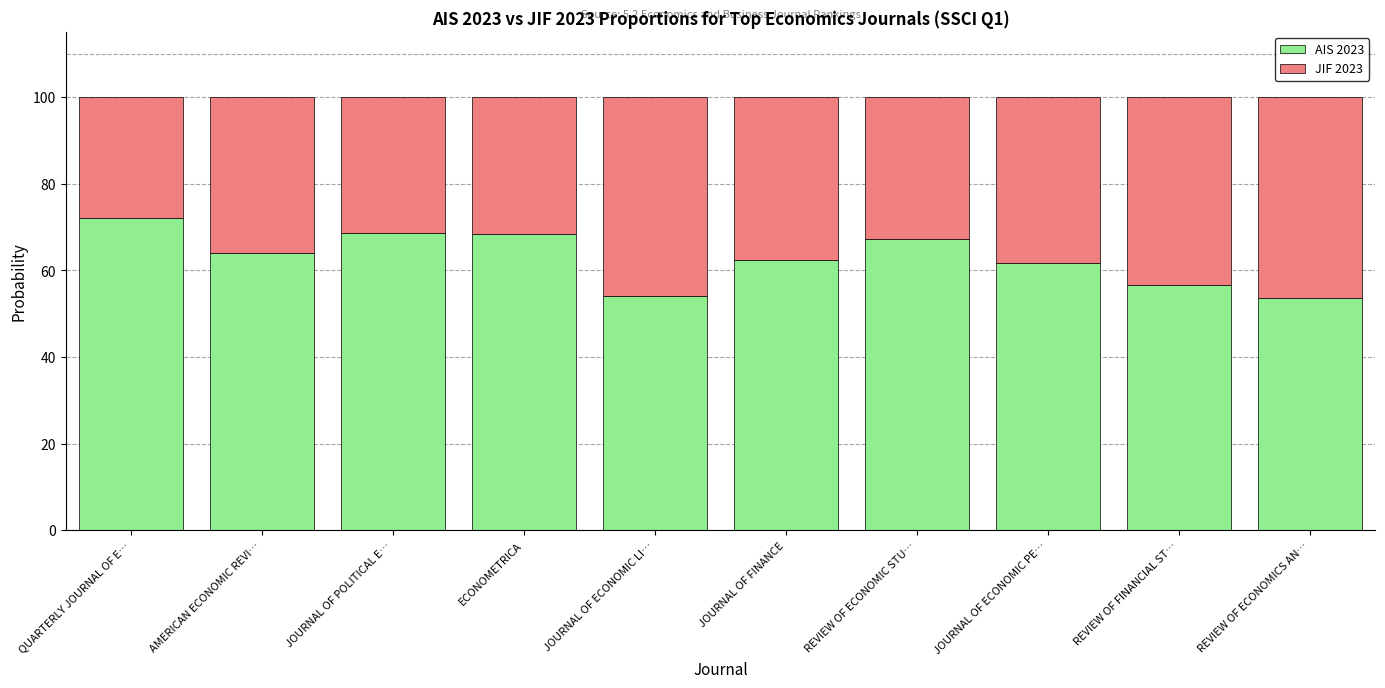

What is the total value across all series at REVIEW OF ECONOMIC STU…?

100.0